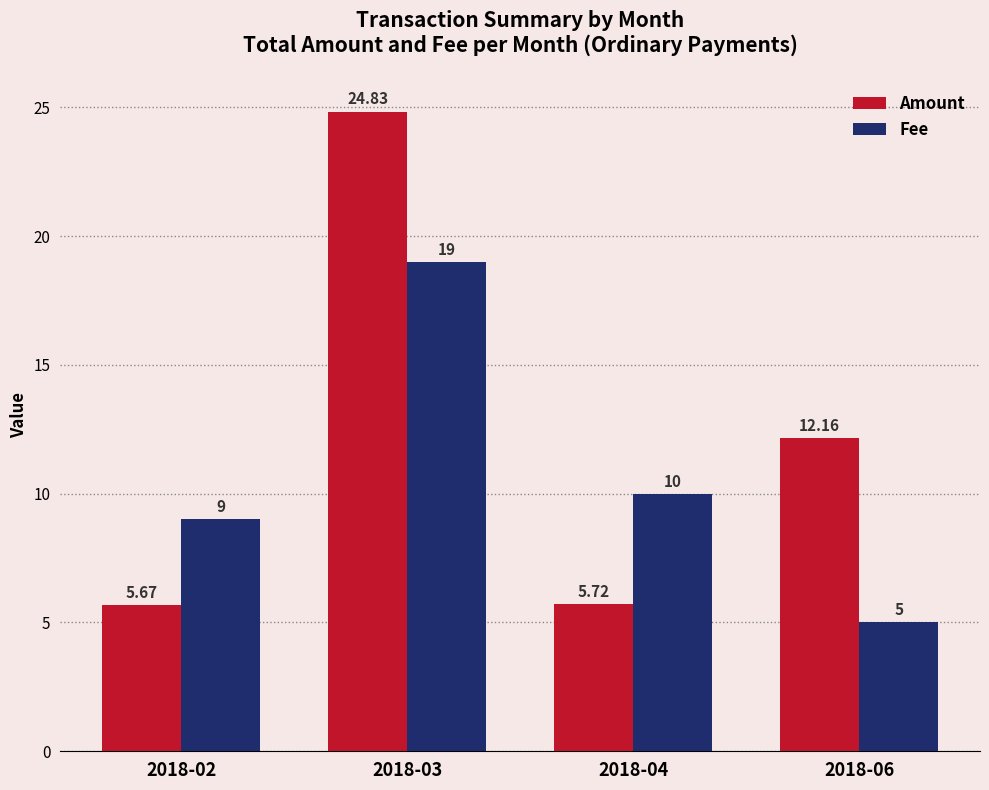

What is the sum of the Amount values at 2018-03 and 2018-06?

37.0